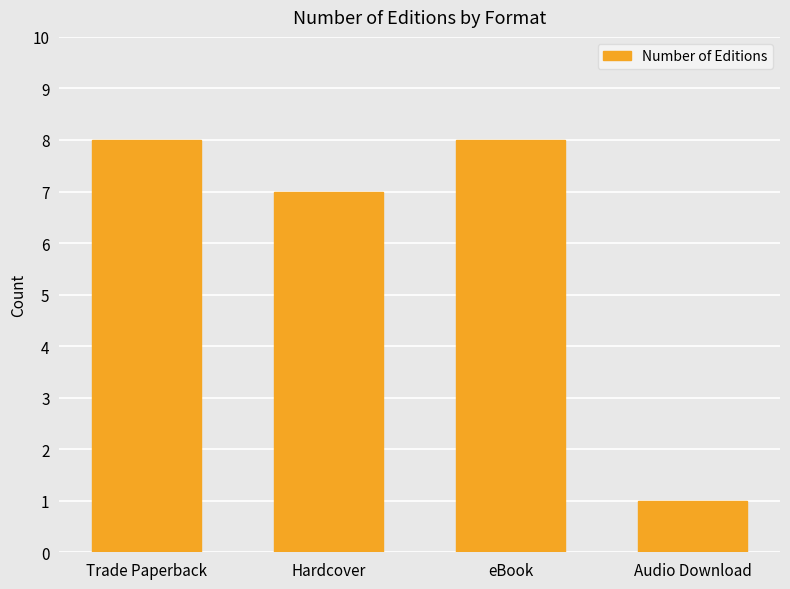

What is the change in value from eBook to Audio Download?

-7